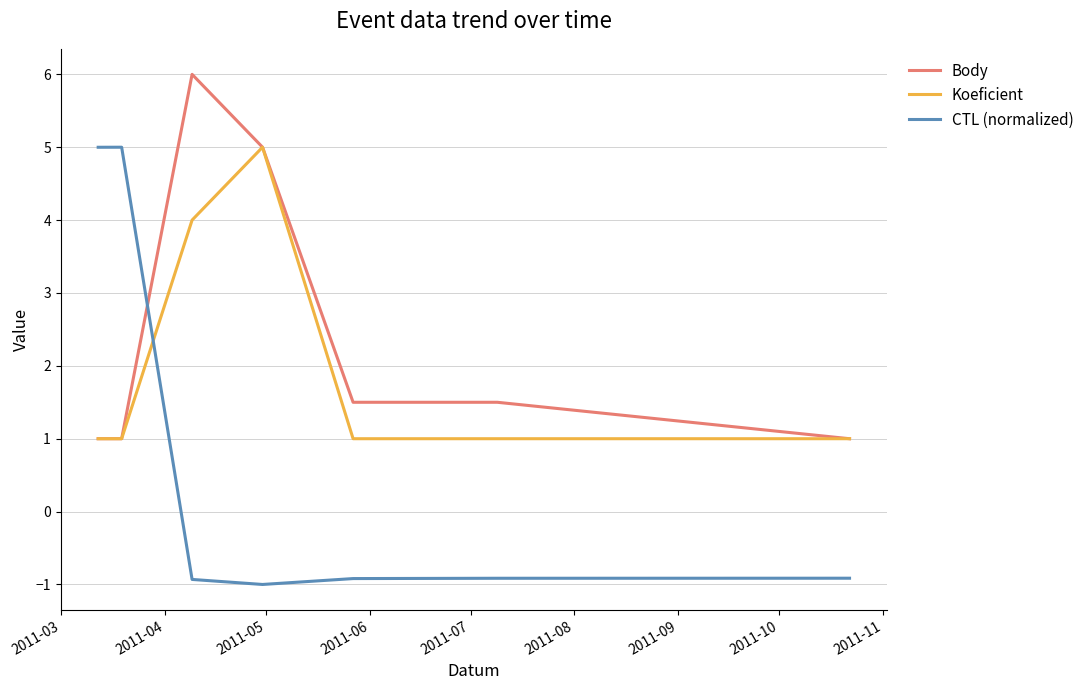

How many intersections are there between Body and CTL (normalized)?

1